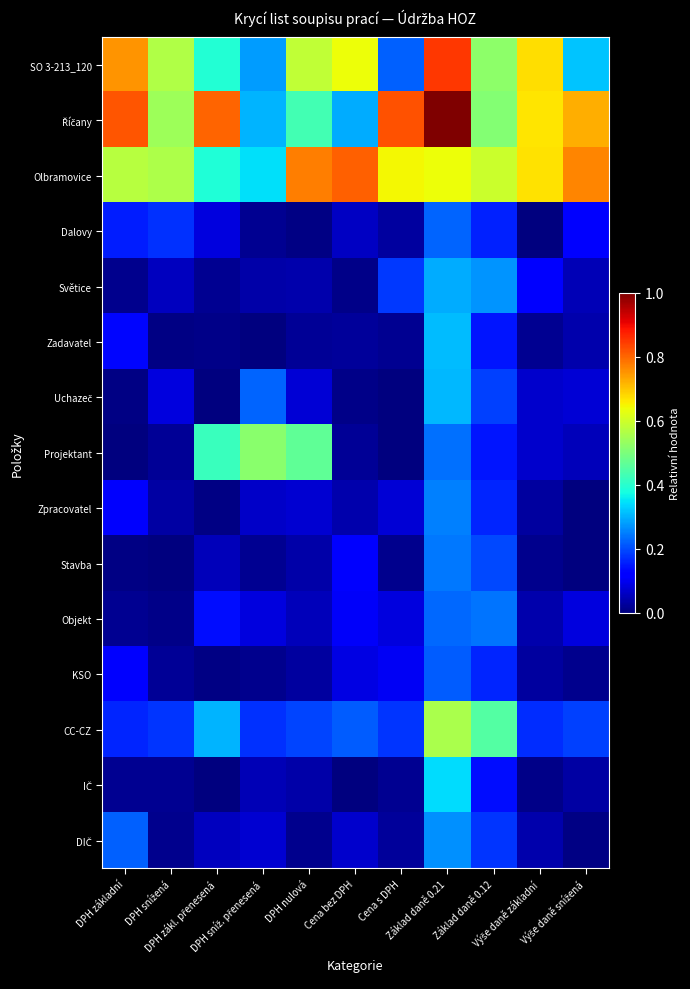

What is the spread (max minus min) of values at Výše daně základní?

0.7